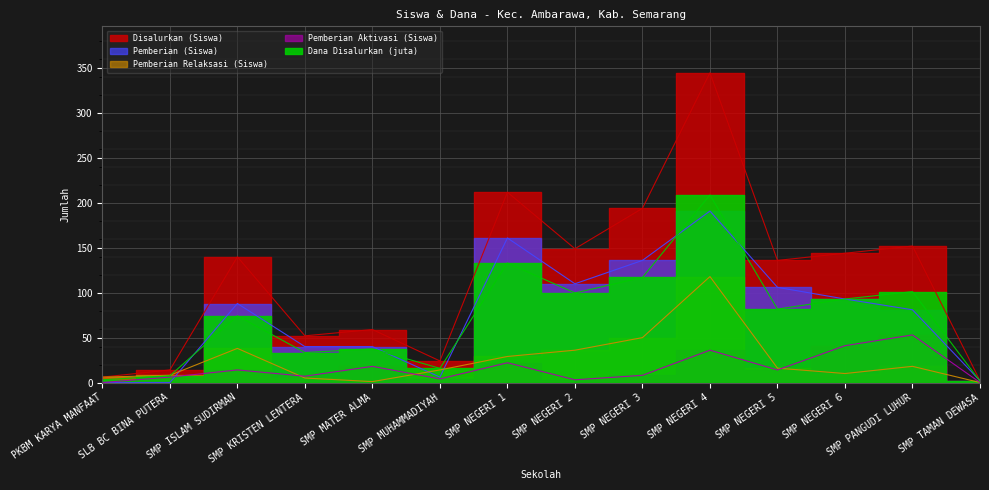

The Pemberian Relaksasi (Siswa) series shows 10.9 at SLB BC BINA PUTERA. True or false?

False